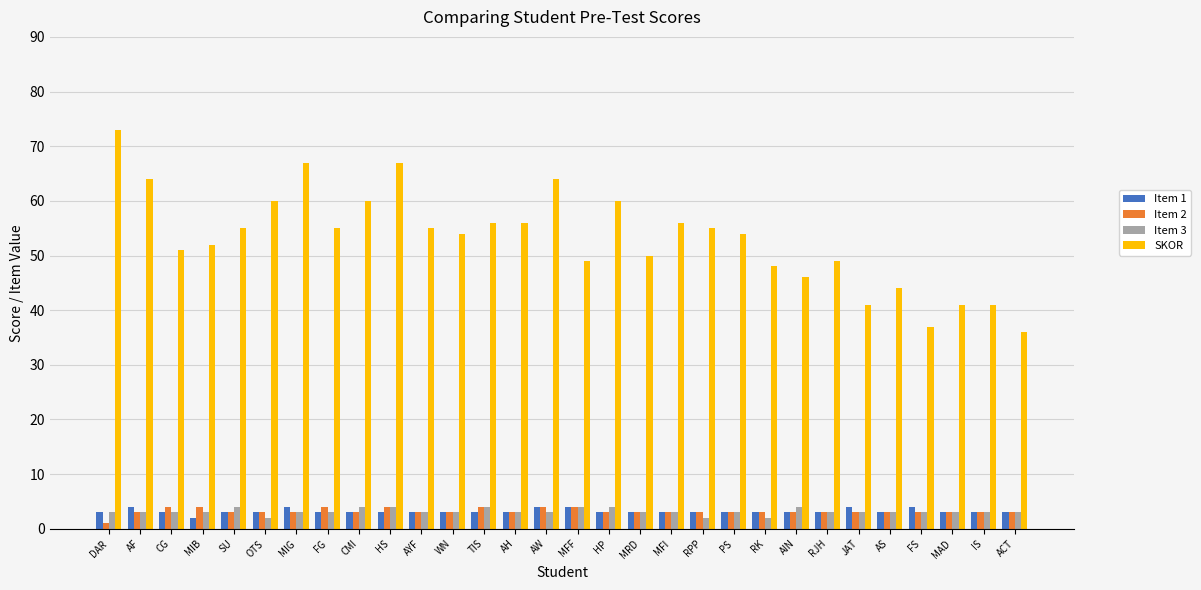

What is the spread (max minus min) of values at RJH?

46